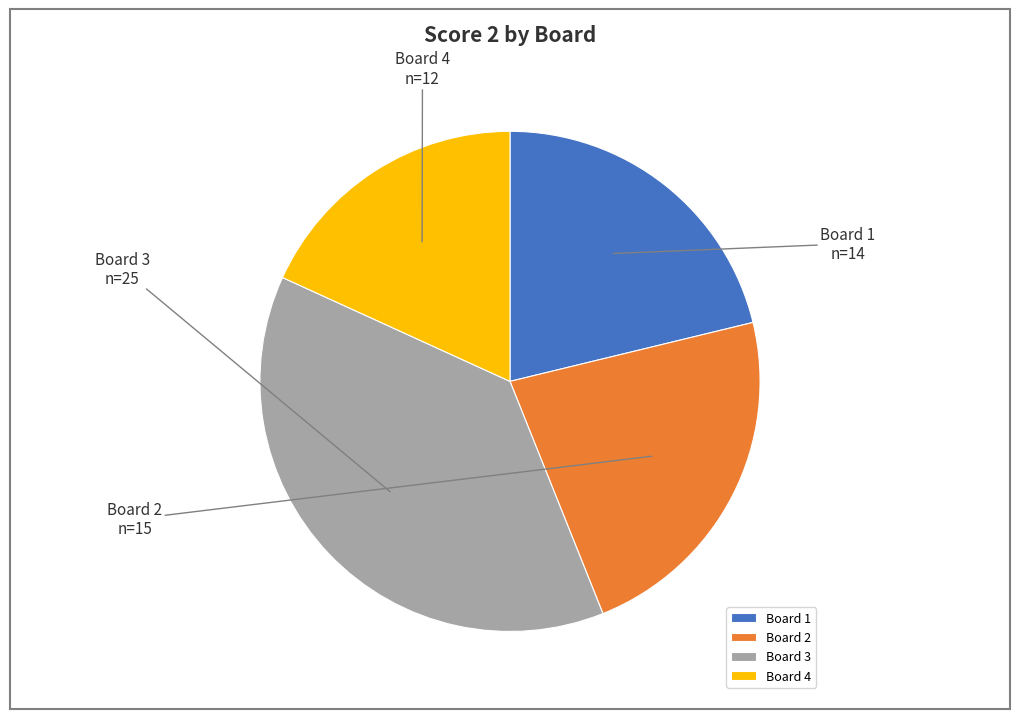

Which slice is the largest?

Board 3